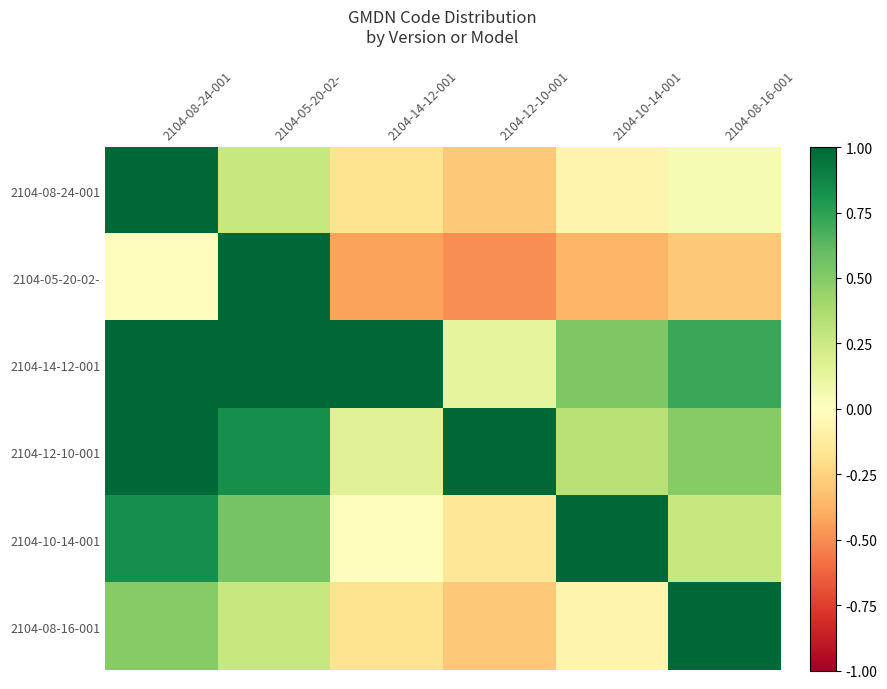

Reading left to right, list all the values displayed in this chart.

2104-08-24-001: 2104-08-24-001=1.0	2104-05-20-02-=0.3	2104-14-12-001=-0.2	2104-12-10-001=-0.3	2104-10-14-001=-0.1	2104-08-16-001=0.0
2104-05-20-02-: 2104-08-24-001=-0.0	2104-05-20-02-=1.0	2104-14-12-001=-0.4	2104-12-10-001=-0.5	2104-10-14-001=-0.4	2104-08-16-001=-0.3
2104-14-12-001: 2104-08-24-001=1.5	2104-05-20-02-=1.1	2104-14-12-001=1.0	2104-12-10-001=0.1	2104-10-14-001=0.5	2104-08-16-001=0.7
2104-12-10-001: 2104-08-24-001=1.2	2104-05-20-02-=0.8	2104-14-12-001=0.2	2104-12-10-001=1.0	2104-10-14-001=0.3	2104-08-16-001=0.5
2104-10-14-001: 2104-08-24-001=0.8	2104-05-20-02-=0.5	2104-14-12-001=-0.0	2104-12-10-001=-0.2	2104-10-14-001=1.0	2104-08-16-001=0.3
2104-08-16-001: 2104-08-24-001=0.5	2104-05-20-02-=0.3	2104-14-12-001=-0.2	2104-12-10-001=-0.3	2104-10-14-001=-0.1	2104-08-16-001=1.0